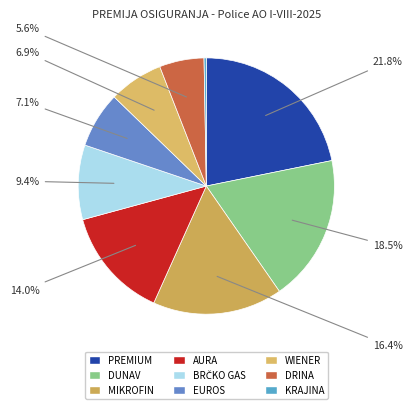

Is the sum of MIKROFIN and EUROS greater than half?

No